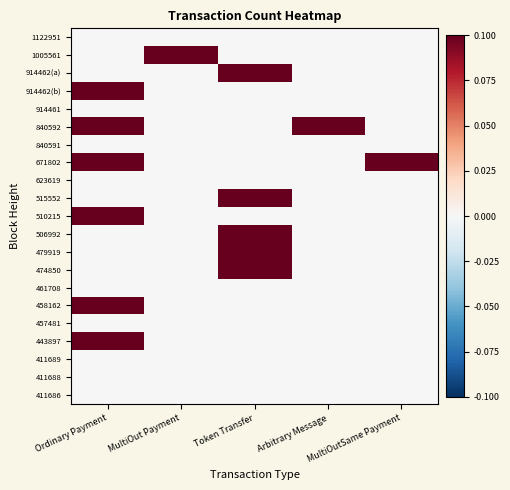

Reading left to right, list all the values displayed in this chart.

1122951: Ordinary Payment=0.0	MultiOut Payment=0.0	Token Transfer=0.0	Arbitrary Message=0.0	MultiOutSame Payment=0.0
1005561: Ordinary Payment=0.0	MultiOut Payment=0.1	Token Transfer=0.0	Arbitrary Message=0.0	MultiOutSame Payment=0.0
914462(a): Ordinary Payment=0.0	MultiOut Payment=0.0	Token Transfer=0.1	Arbitrary Message=0.0	MultiOutSame Payment=0.0
914462(b): Ordinary Payment=0.1	MultiOut Payment=0.0	Token Transfer=0.0	Arbitrary Message=0.0	MultiOutSame Payment=0.0
914461: Ordinary Payment=0.0	MultiOut Payment=0.0	Token Transfer=0.0	Arbitrary Message=0.0	MultiOutSame Payment=0.0
840592: Ordinary Payment=0.1	MultiOut Payment=0.0	Token Transfer=0.0	Arbitrary Message=0.1	MultiOutSame Payment=0.0
840591: Ordinary Payment=0.0	MultiOut Payment=0.0	Token Transfer=0.0	Arbitrary Message=0.0	MultiOutSame Payment=0.0
671802: Ordinary Payment=0.1	MultiOut Payment=0.0	Token Transfer=0.0	Arbitrary Message=0.0	MultiOutSame Payment=0.1
623619: Ordinary Payment=0.0	MultiOut Payment=0.0	Token Transfer=0.0	Arbitrary Message=0.0	MultiOutSame Payment=0.0
515552: Ordinary Payment=0.0	MultiOut Payment=0.0	Token Transfer=0.1	Arbitrary Message=0.0	MultiOutSame Payment=0.0
510215: Ordinary Payment=0.1	MultiOut Payment=0.0	Token Transfer=0.0	Arbitrary Message=0.0	MultiOutSame Payment=0.0
506992: Ordinary Payment=0.0	MultiOut Payment=0.0	Token Transfer=0.1	Arbitrary Message=0.0	MultiOutSame Payment=0.0
479919: Ordinary Payment=0.0	MultiOut Payment=0.0	Token Transfer=0.1	Arbitrary Message=0.0	MultiOutSame Payment=0.0
474850: Ordinary Payment=0.0	MultiOut Payment=0.0	Token Transfer=0.1	Arbitrary Message=0.0	MultiOutSame Payment=0.0
461708: Ordinary Payment=0.0	MultiOut Payment=0.0	Token Transfer=0.0	Arbitrary Message=0.0	MultiOutSame Payment=0.0
458162: Ordinary Payment=0.1	MultiOut Payment=0.0	Token Transfer=0.0	Arbitrary Message=0.0	MultiOutSame Payment=0.0
457481: Ordinary Payment=0.0	MultiOut Payment=0.0	Token Transfer=0.0	Arbitrary Message=0.0	MultiOutSame Payment=0.0
443897: Ordinary Payment=0.1	MultiOut Payment=0.0	Token Transfer=0.0	Arbitrary Message=0.0	MultiOutSame Payment=0.0
411689: Ordinary Payment=0.0	MultiOut Payment=0.0	Token Transfer=0.0	Arbitrary Message=0.0	MultiOutSame Payment=0.0
411688: Ordinary Payment=0.0	MultiOut Payment=0.0	Token Transfer=0.0	Arbitrary Message=0.0	MultiOutSame Payment=0.0
411686: Ordinary Payment=0.0	MultiOut Payment=0.0	Token Transfer=0.0	Arbitrary Message=0.0	MultiOutSame Payment=0.0